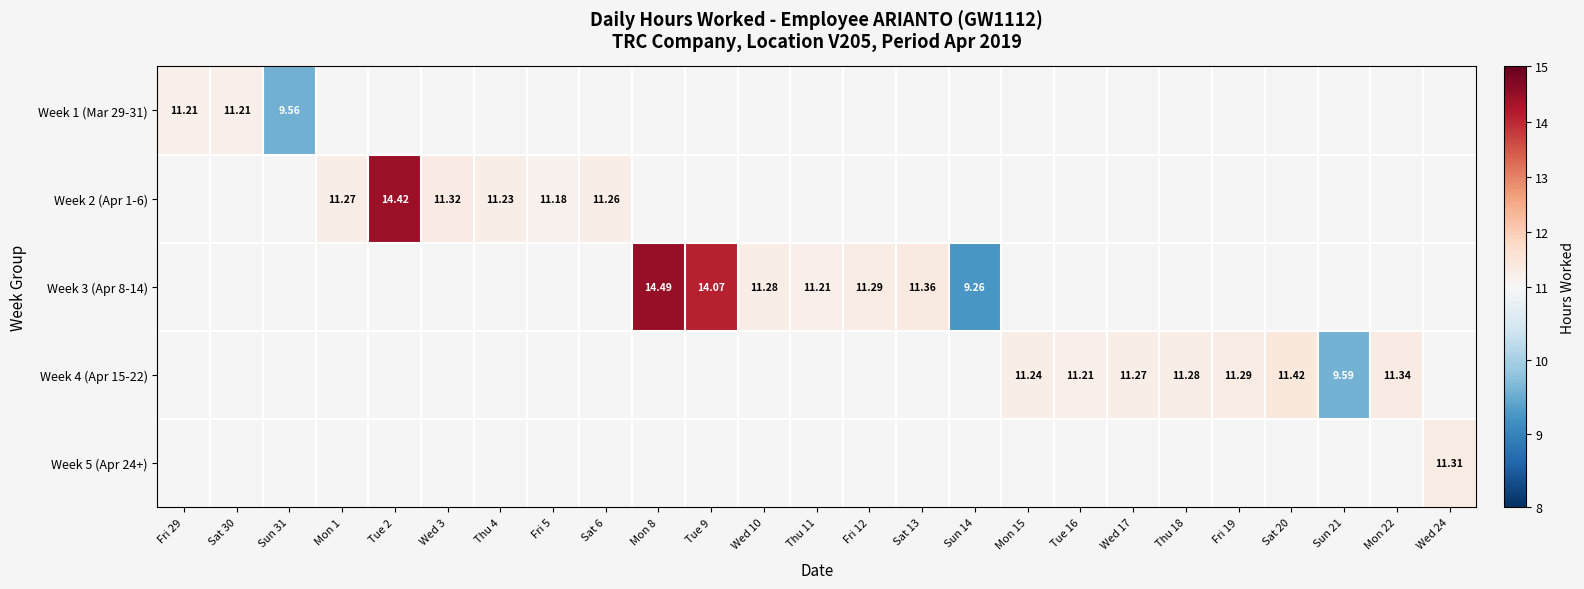

Which category has the lowest value across all series?

Sun 14